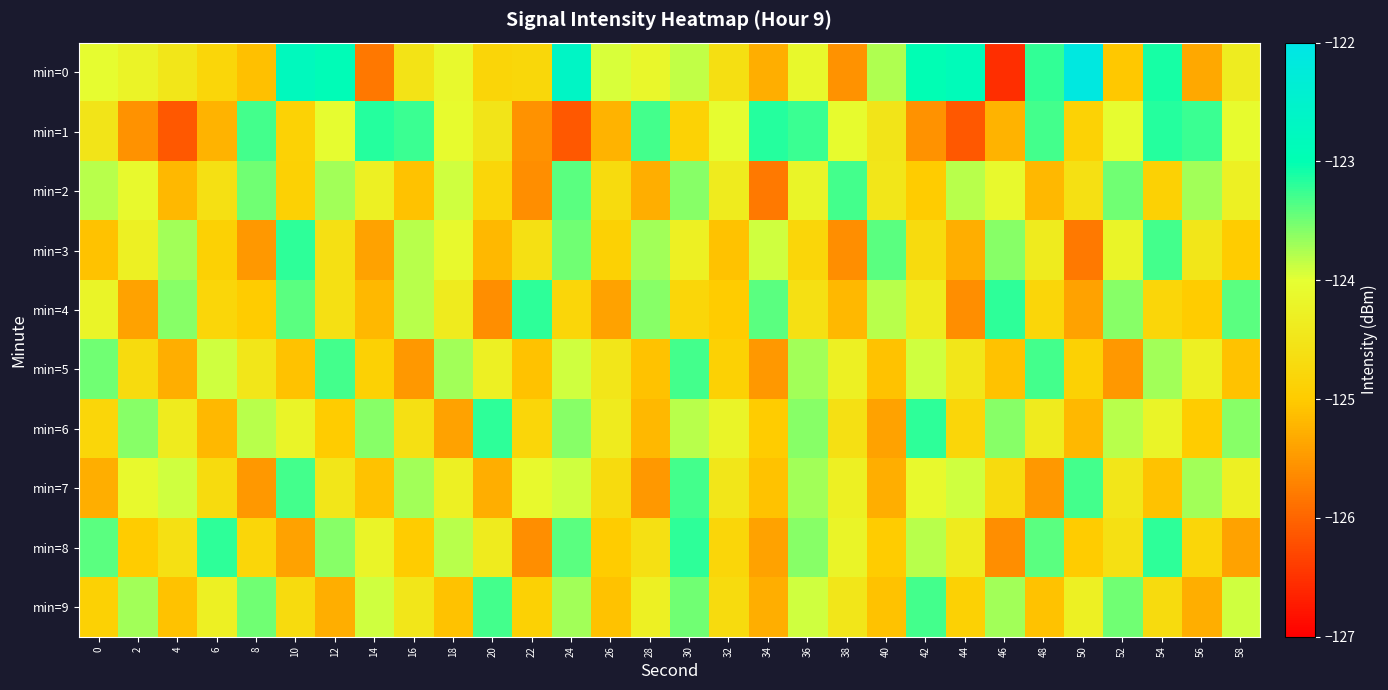

What is the difference between the highest and lowest values at 52?

2.0